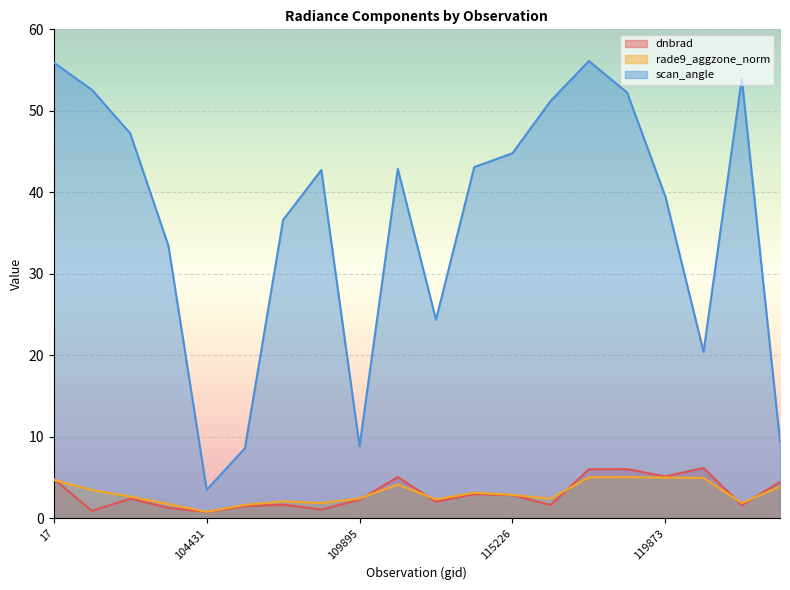

Reading right to left, what are all the values shown in this chart?

dnbrad: 4.4	1.6	6.2	5.1	6.0	6.0	1.6	2.8	3.0	2.0	5.0	2.2	1.1	1.7	1.5	0.8	1.2	2.4	0.9	4.8
rade9_aggzone_norm: 3.9	1.8	4.9	5.0	5.0	5.0	2.4	2.9	3.1	2.3	4.1	2.4	1.8	2.1	1.6	0.8	1.7	2.6	3.4	4.7
scan_angle: 9.4	54.0	20.4	39.5	52.2	56.1	51.2	44.8	43.1	24.4	42.9	8.8	42.7	36.6	8.6	3.5	33.4	47.2	52.6	55.9